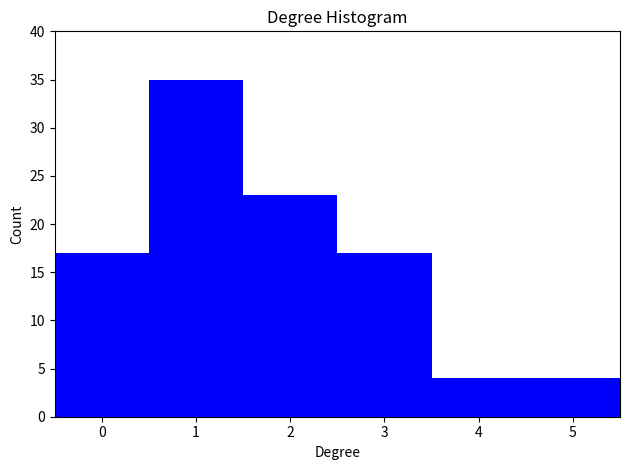

Reading left to right, transcribe this chart: for each bar, give the range it covers on the x-axis and its height. The values are not printed on the chart, so give them approximately, as read against the axis.

-0.5 to 0.5: 17
0.5 to 1.5: 35
1.5 to 2.5: 23
2.5 to 3.5: 17
3.5 to 4.5: 4
4.5 to 5.5: 4